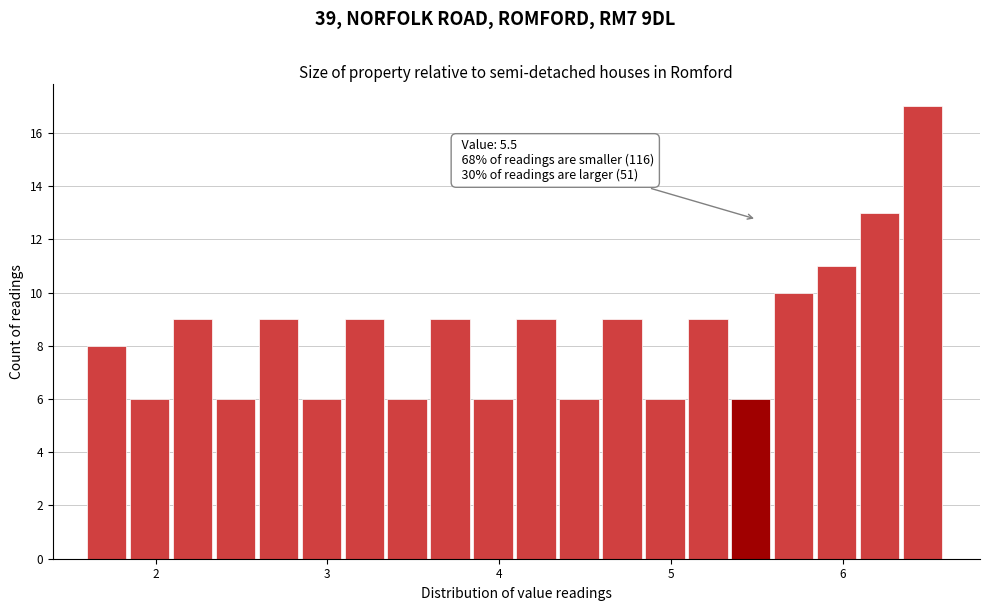

Around what value on the x-axis is the tallest bar? Give the approximate position of its centre, as read against the axis.

6.5